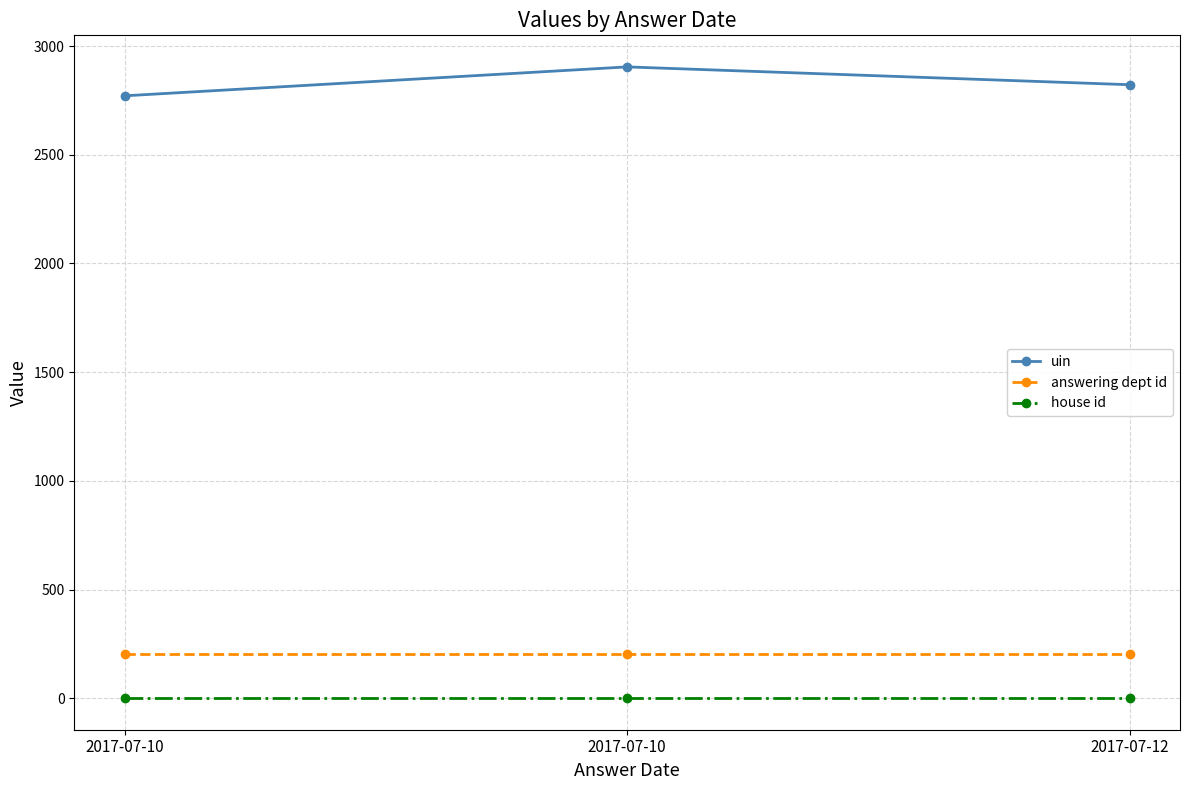

How many lines are shown in the chart?

3